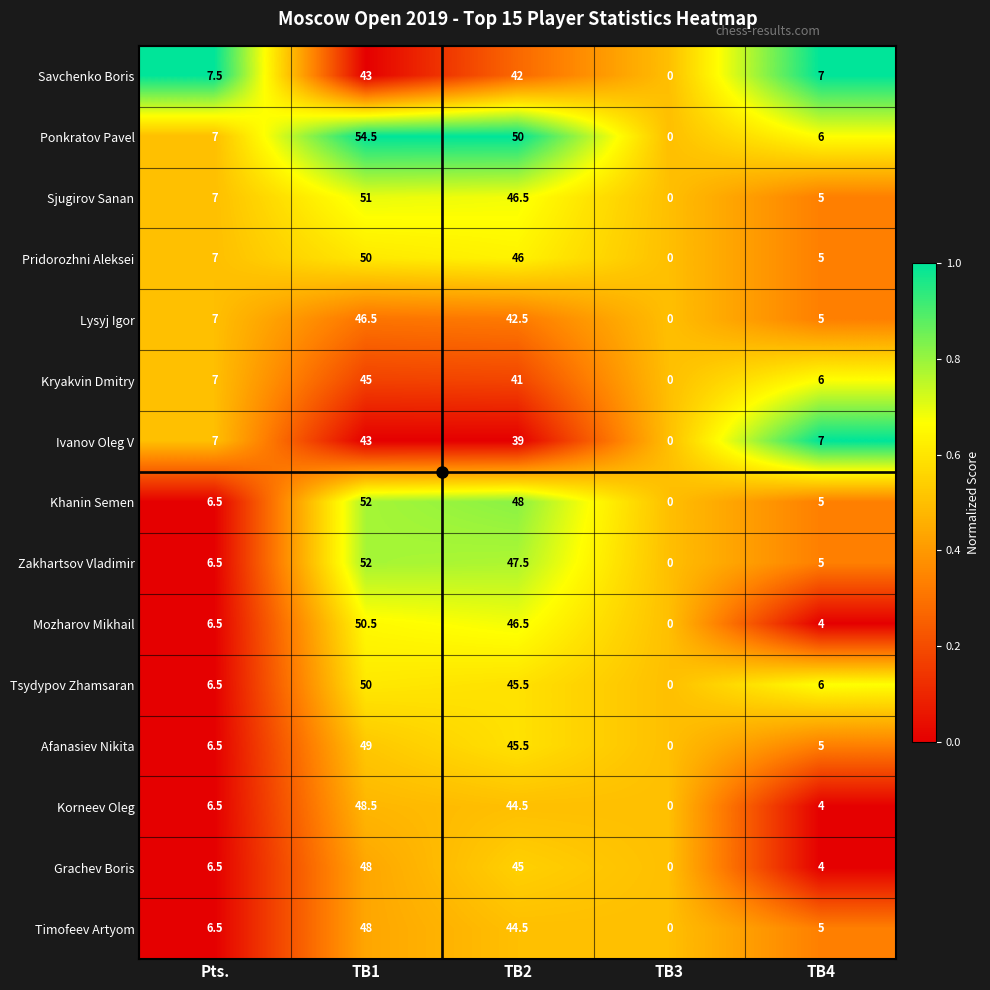

What is the sum of all Lysyj Igor values?

101.0